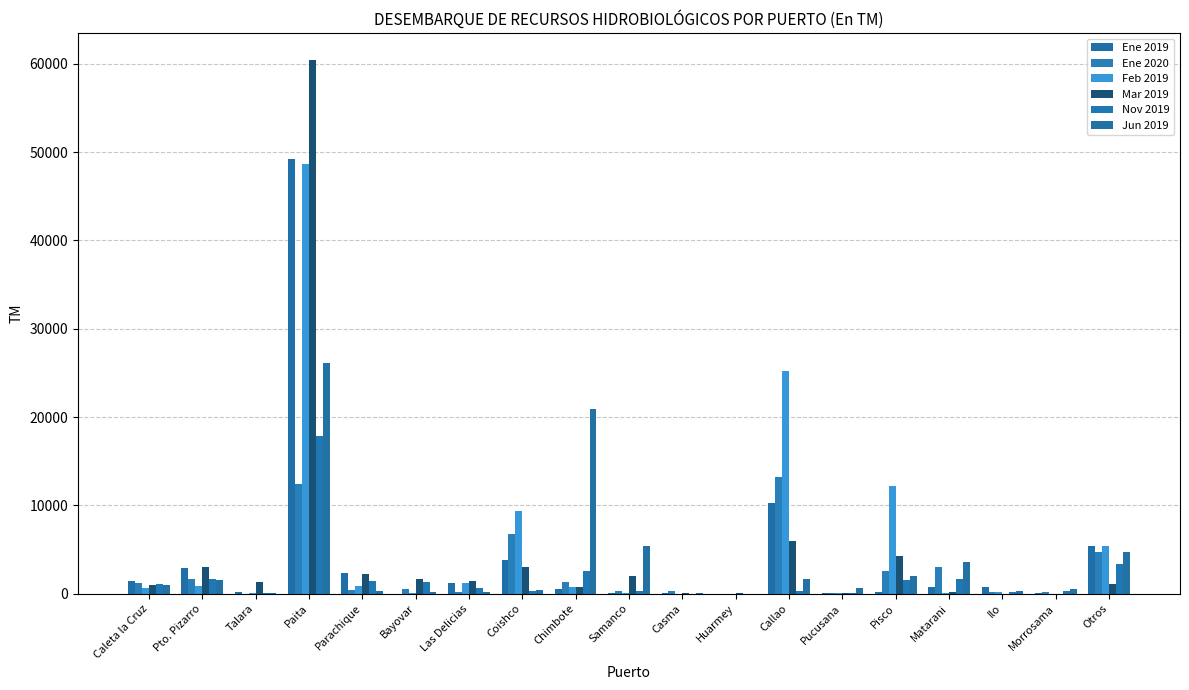

What is the difference between the maximum and minimum values in the Feb 2019 series?

48647.4